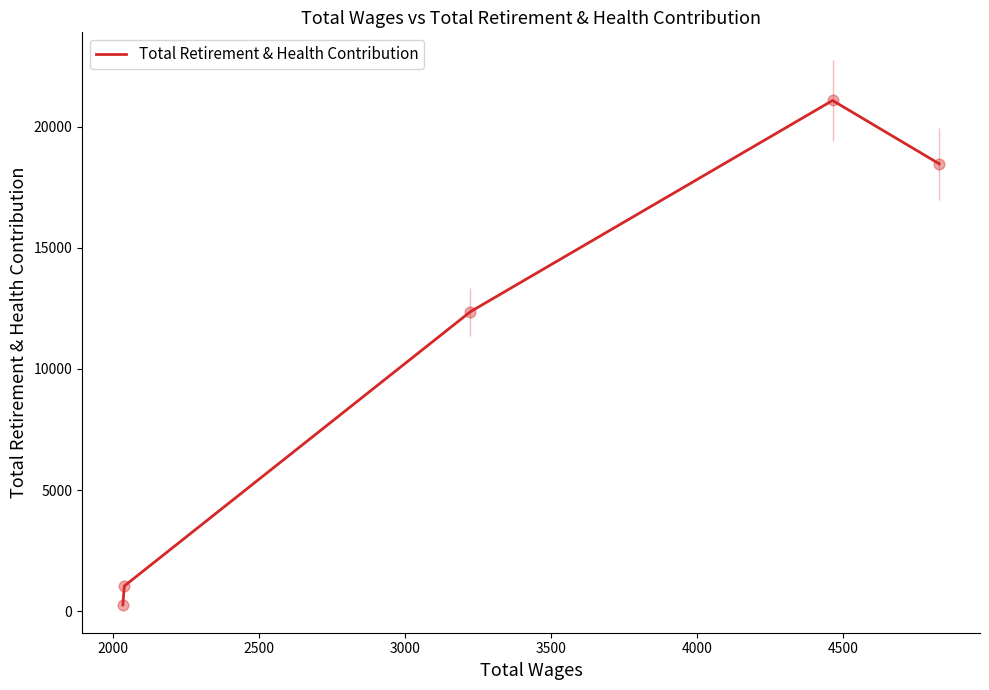

What is the difference between the maximum and second lowest values?

20048